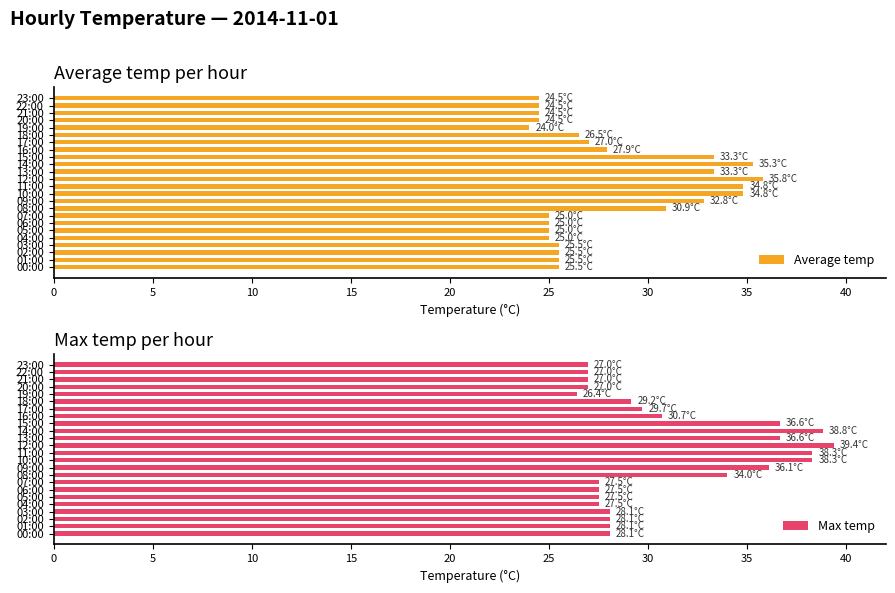

The value of Average temp at 15:00 is 33.3. True or false?

True